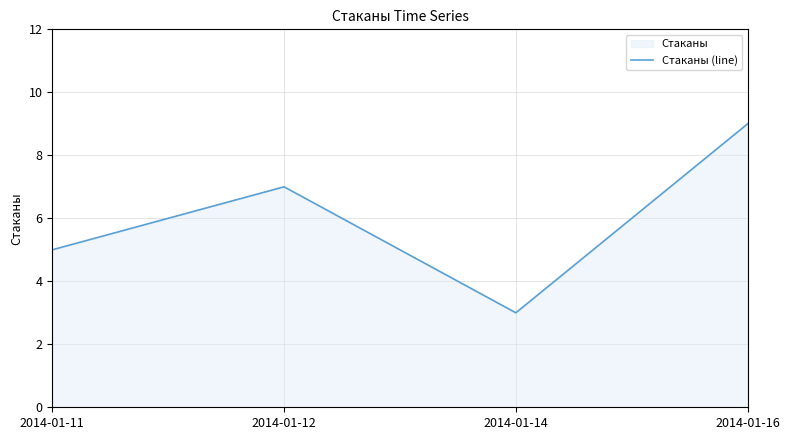

What is the change in value from 2014-01-11 to 2014-01-14?

-2